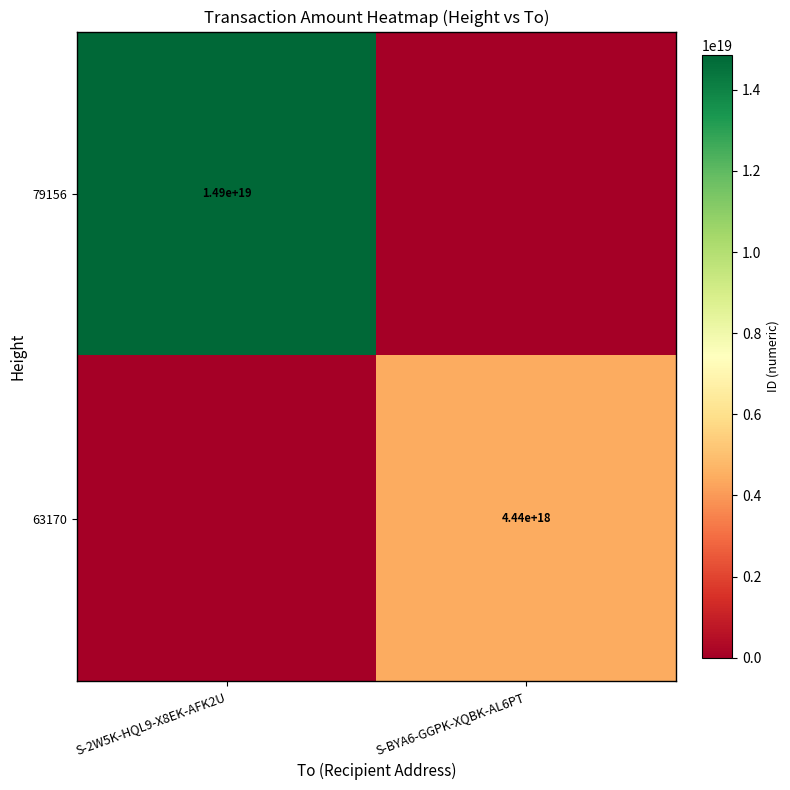

Is it true that 63170 equals 2304800479498268672 at S-BYA6-GGPK-XQBK-AL6PT?

False